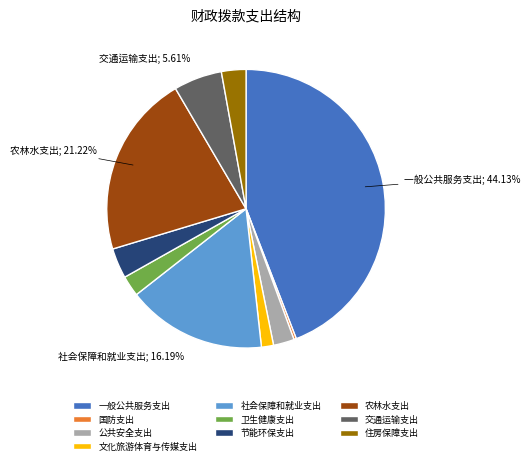

Which slice is the smallest?

国防支出